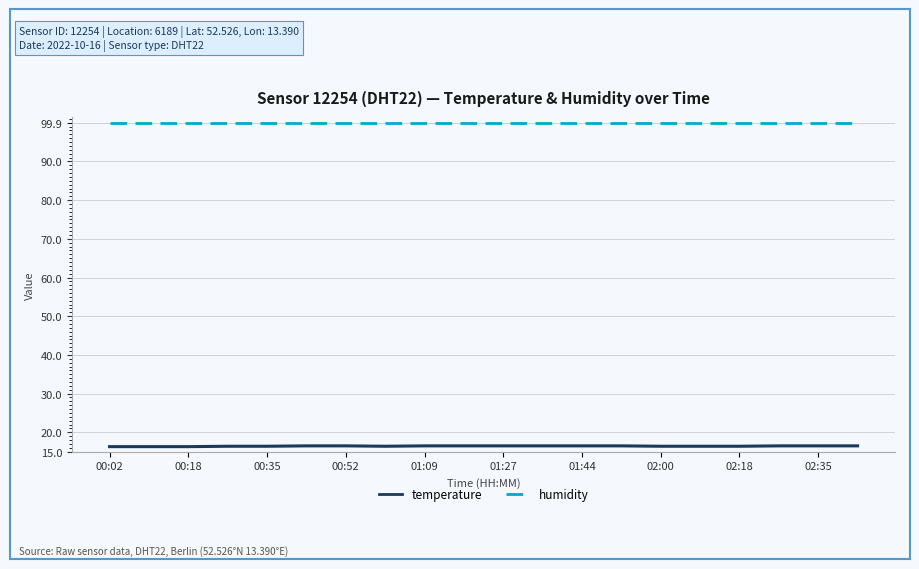

List the series in order of their overall mean, lowest first.

temperature, humidity